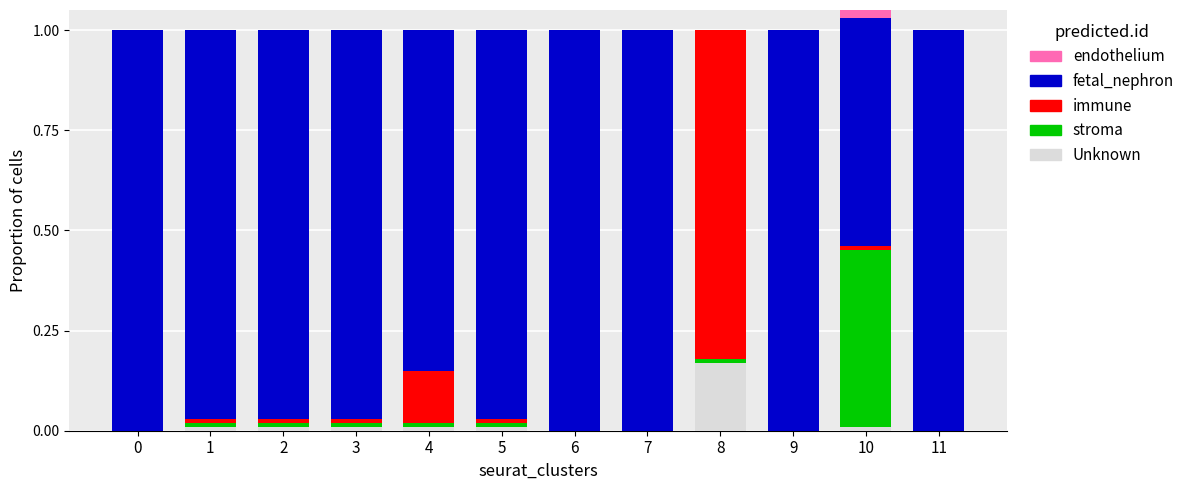

How many distinct data groups are displayed?

5